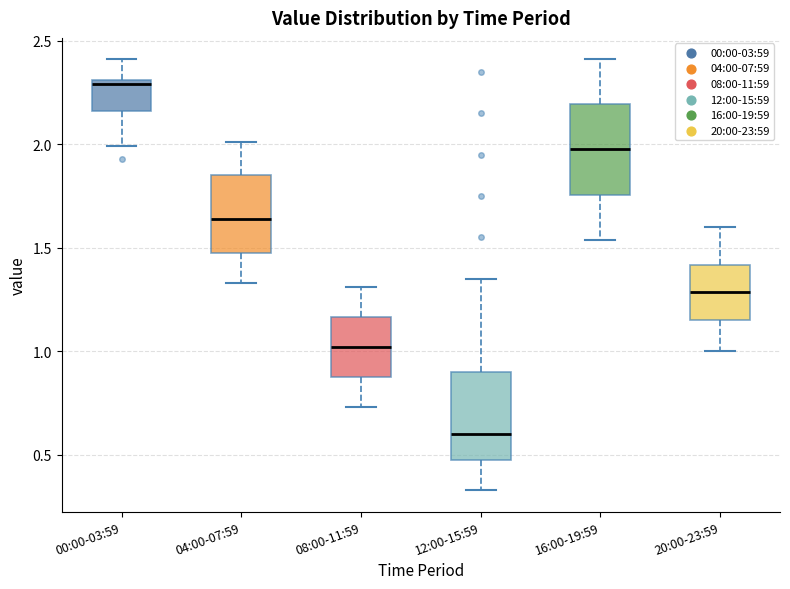

Which box's median line is the lowest?

12:00-15:59